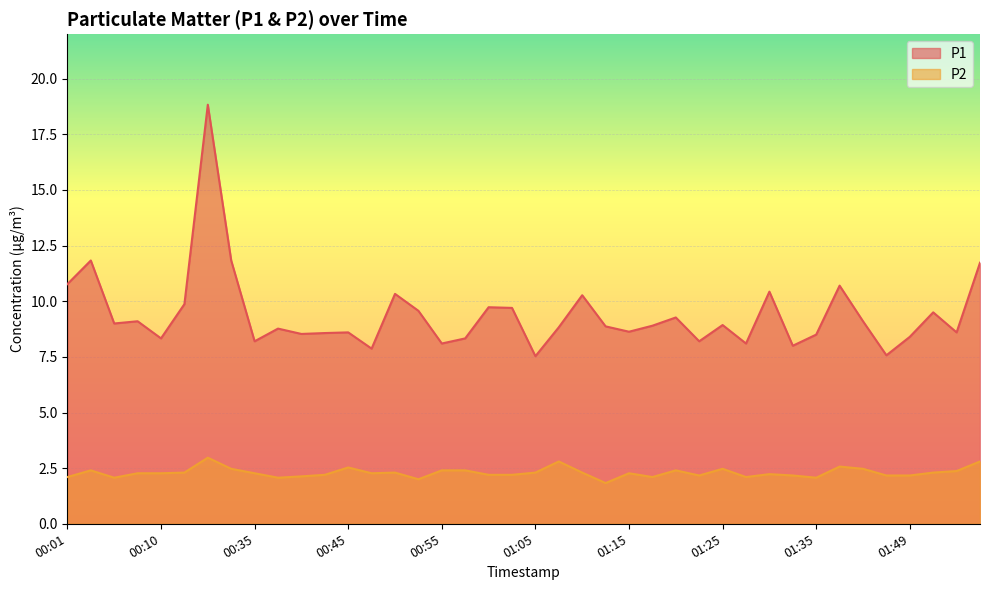

At which label is P1 closest to 13?

00:03